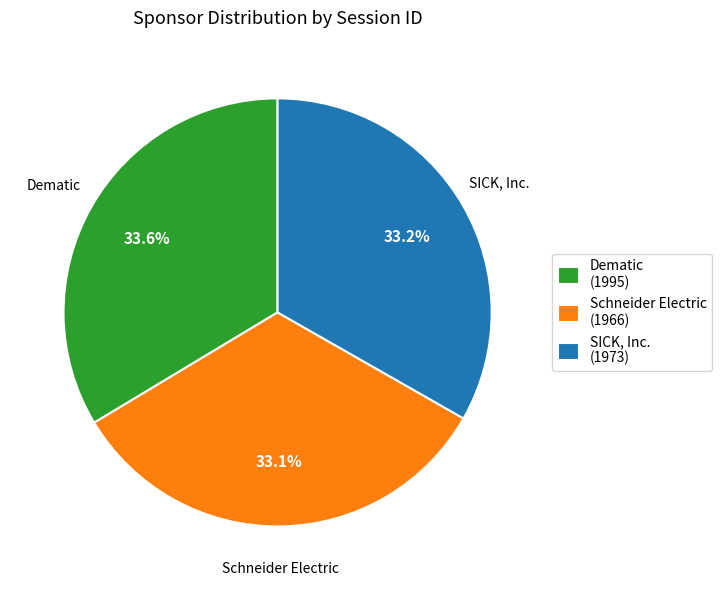

How many segments does this pie chart have?

3